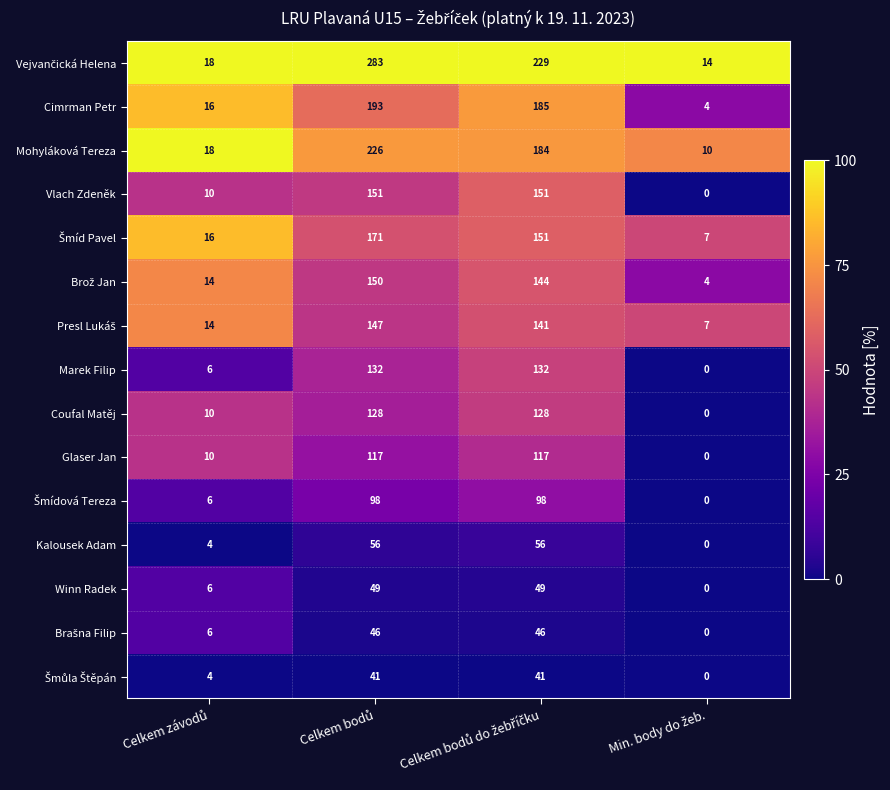

What is the difference between the second highest and minimum values in the Mohyláková Tereza series?

174